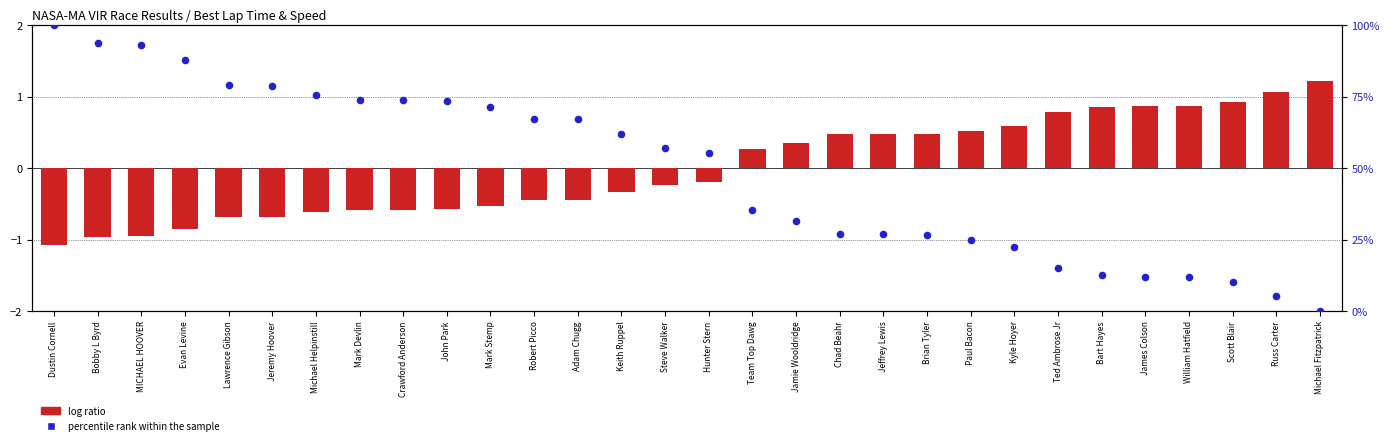

Which series has the largest Y range (max minus min)?

percentile rank within the sample